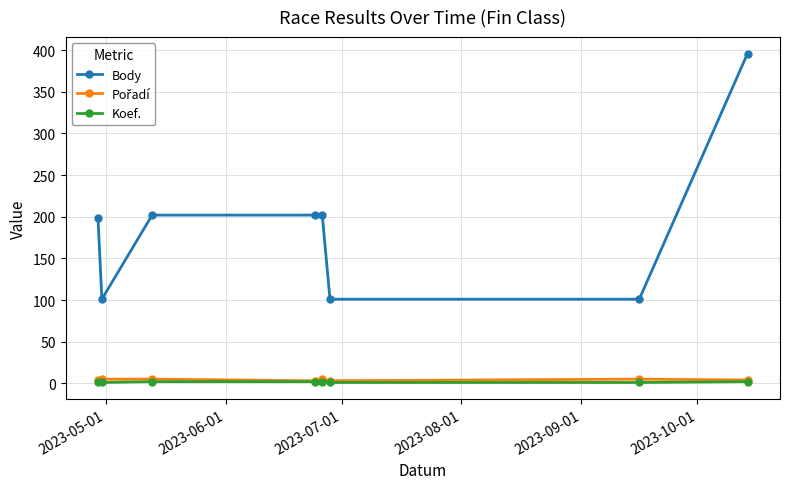

Which series has the largest range (max minus min)?

Body